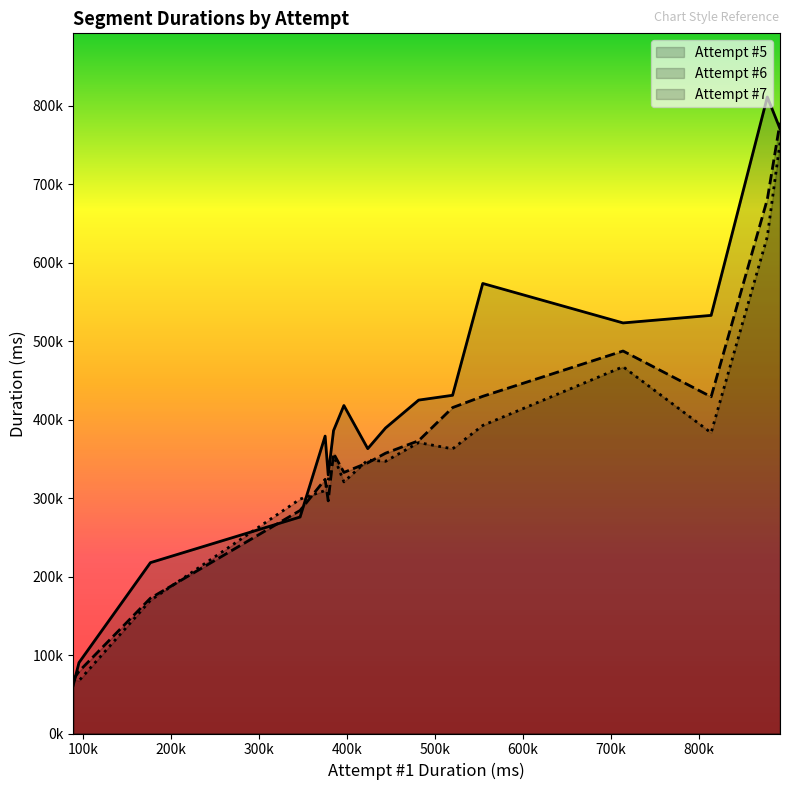

What is the smallest value displayed?

61157